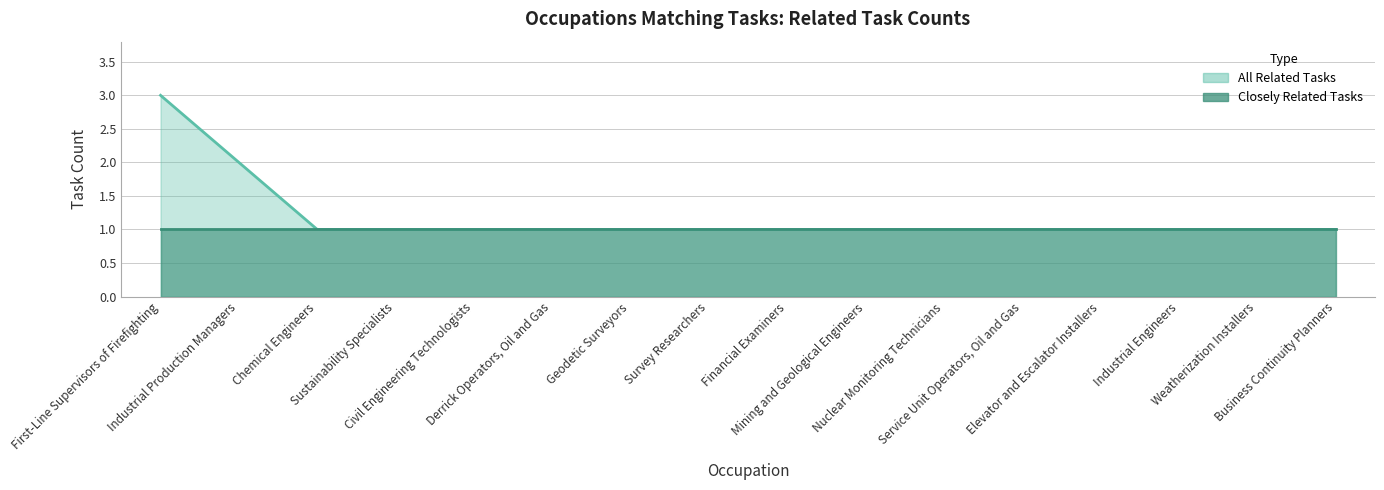

The value at Survey Researchers is 1. True or false?

True